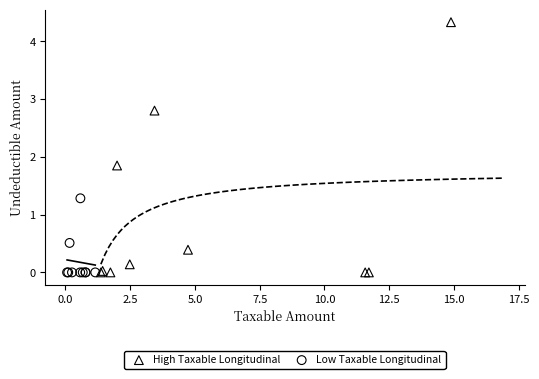

Which series contains the highest Y value?

High Taxable Longitudinal